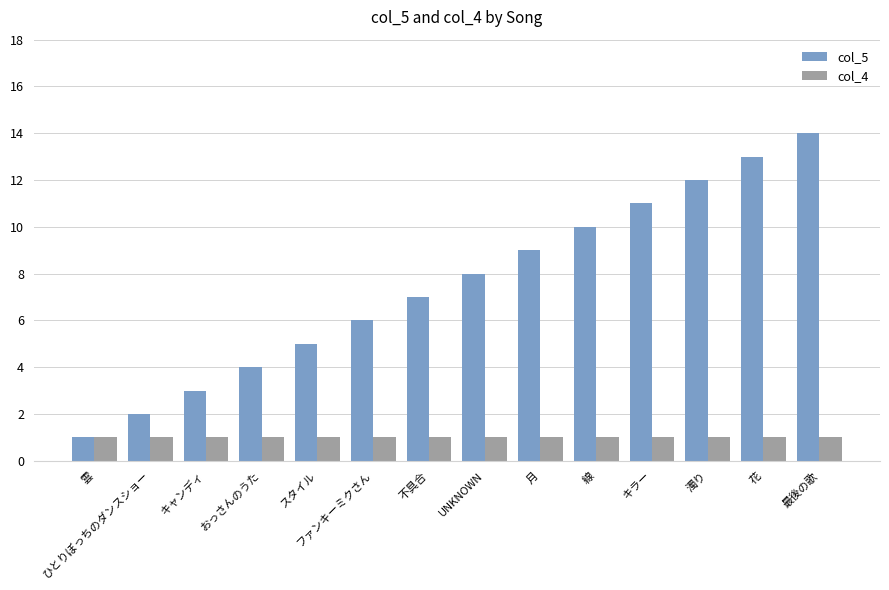

At which category is the sum across all series the highest?

最後の歌